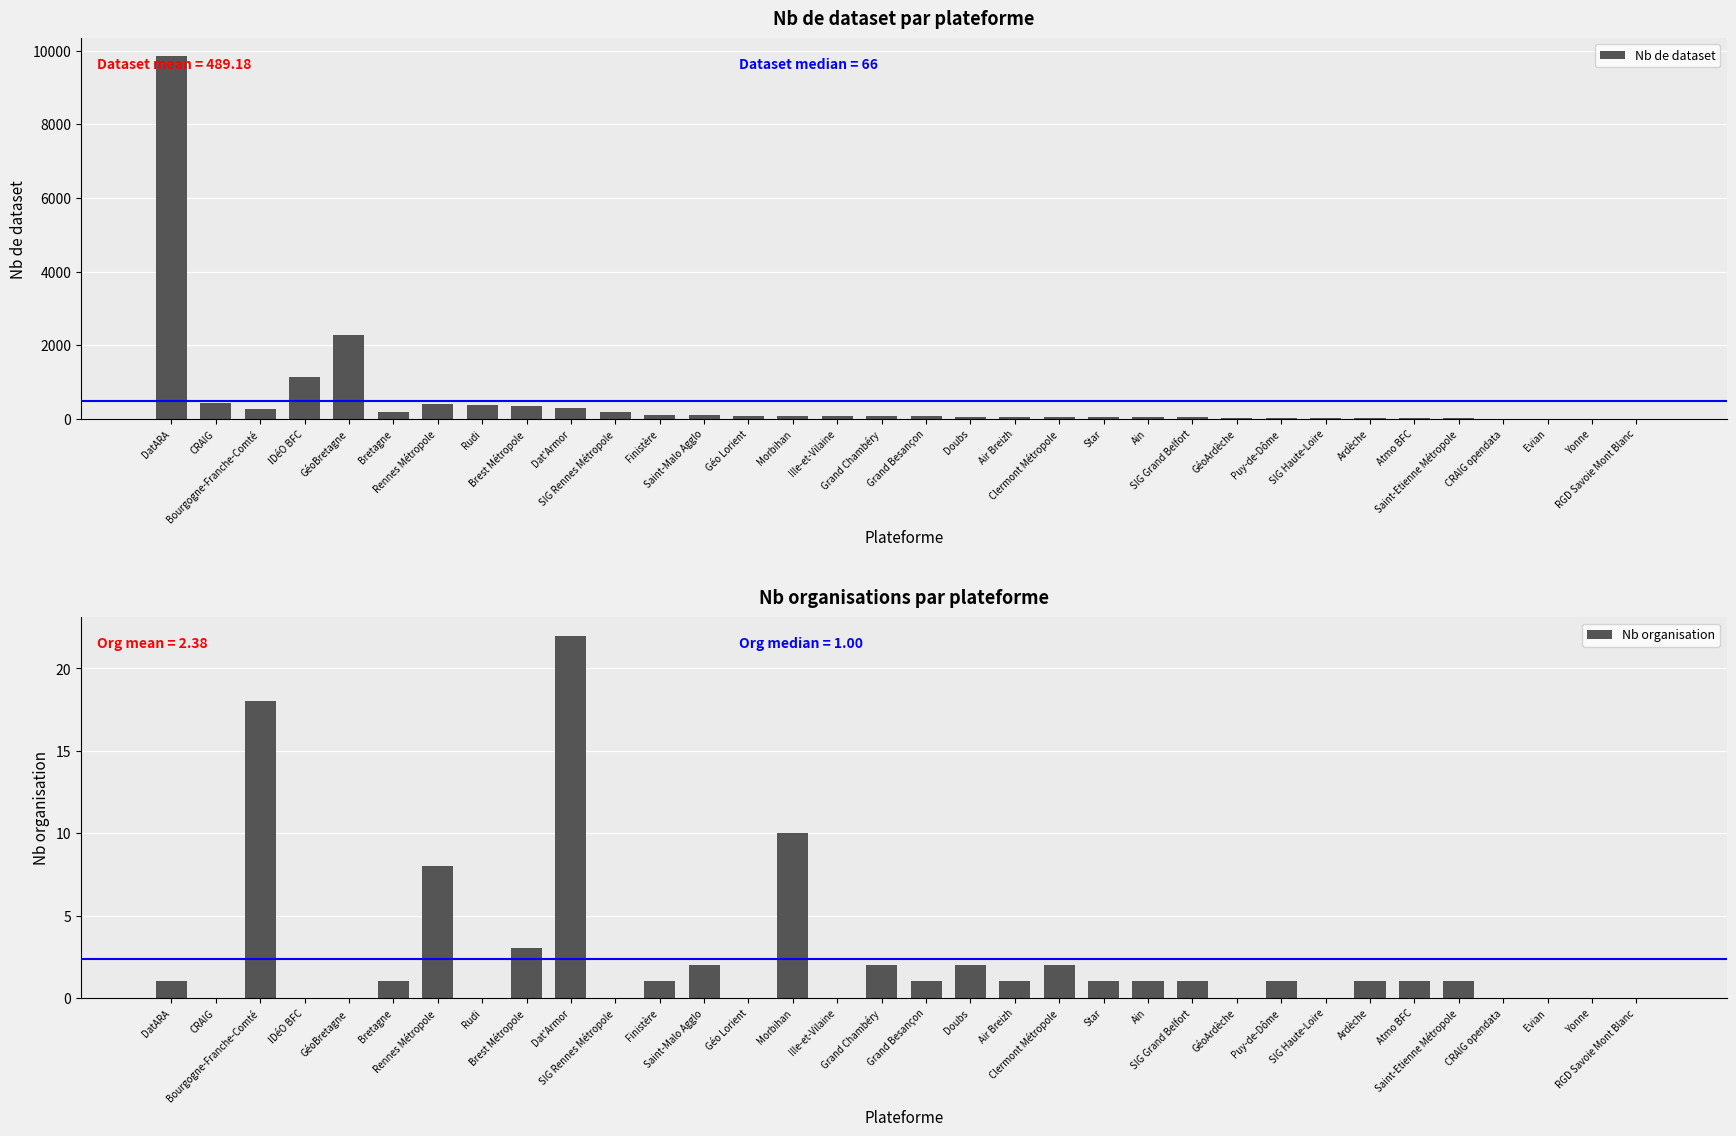

What is the maximum value shown in the chart?

9846